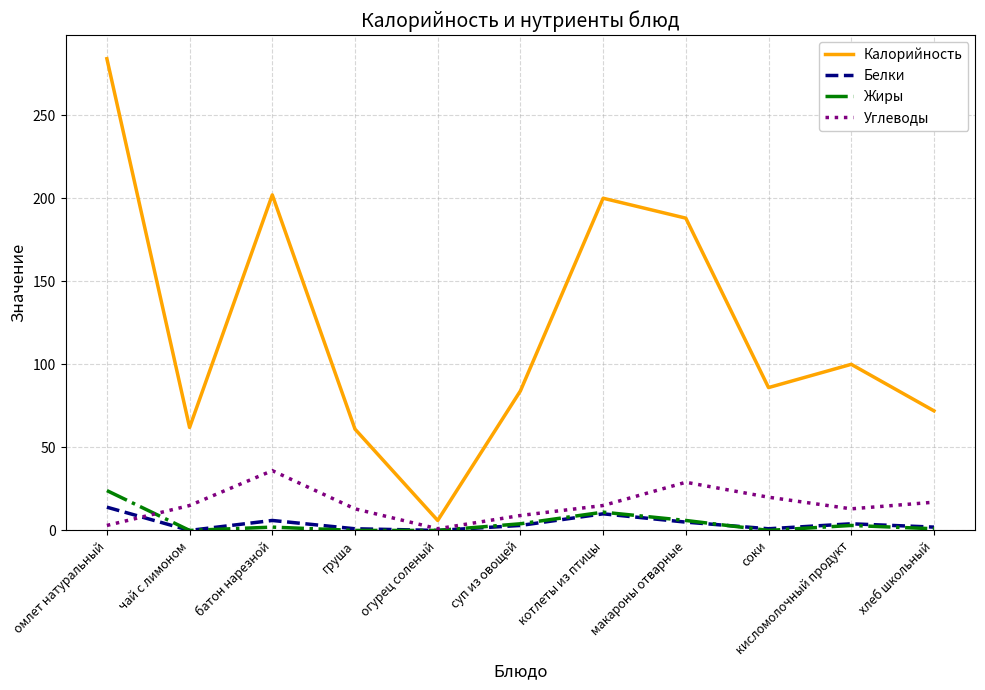

Which series has the largest range (max minus min)?

Калорийность